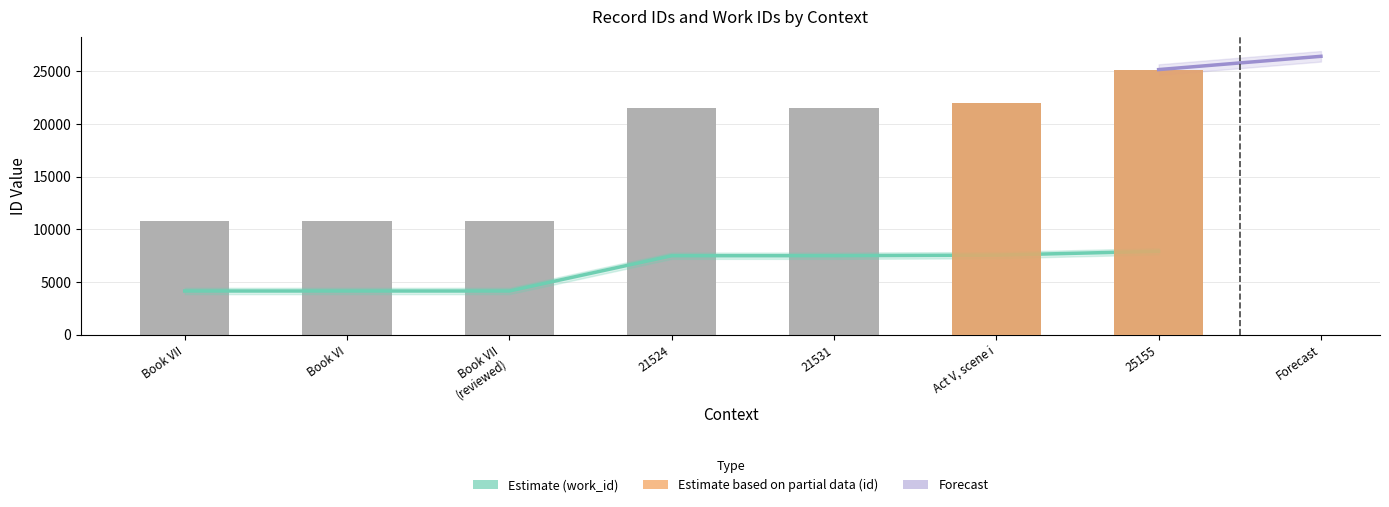

Is it true that work_id equals 4890 at 21531?

False